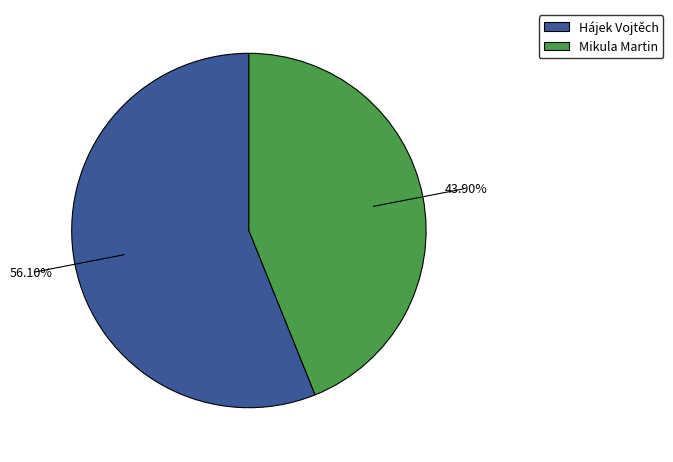

Approximately how many times larger is the value at Hájek Vojtěch compared to Mikula Martin?

1.3